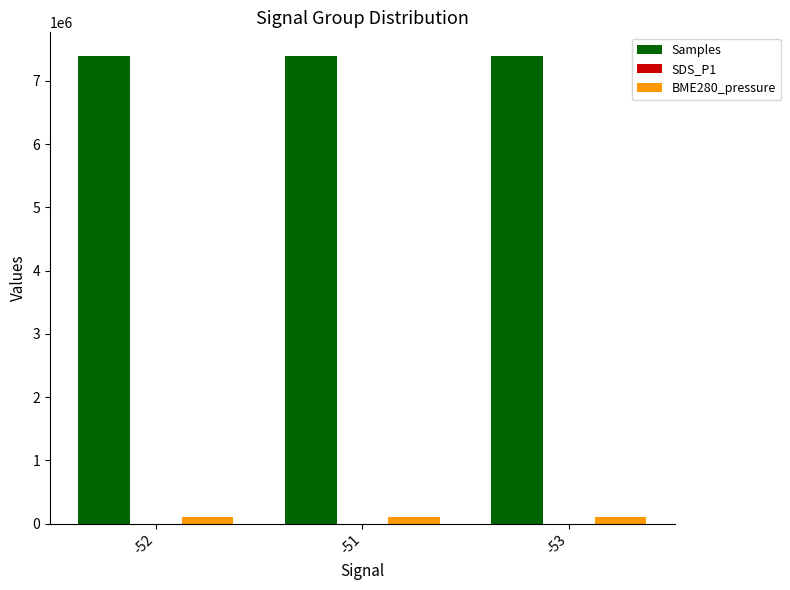

Which series has the largest total across all categories?

Samples